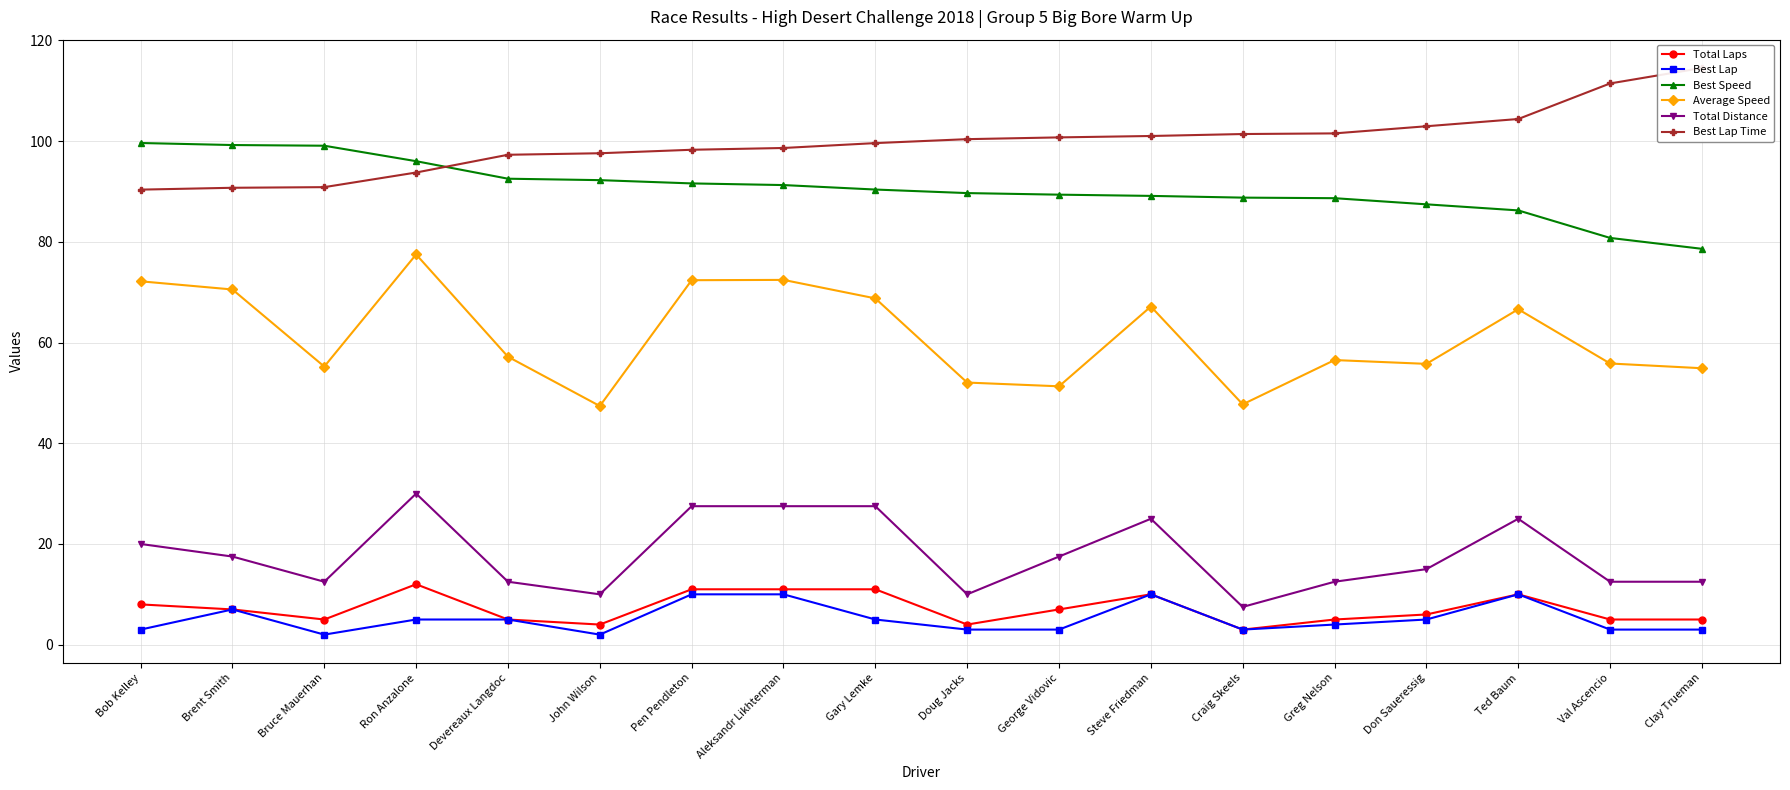

The value of Best Speed at Aleksandr Likhterman is 56.0. True or false?

False